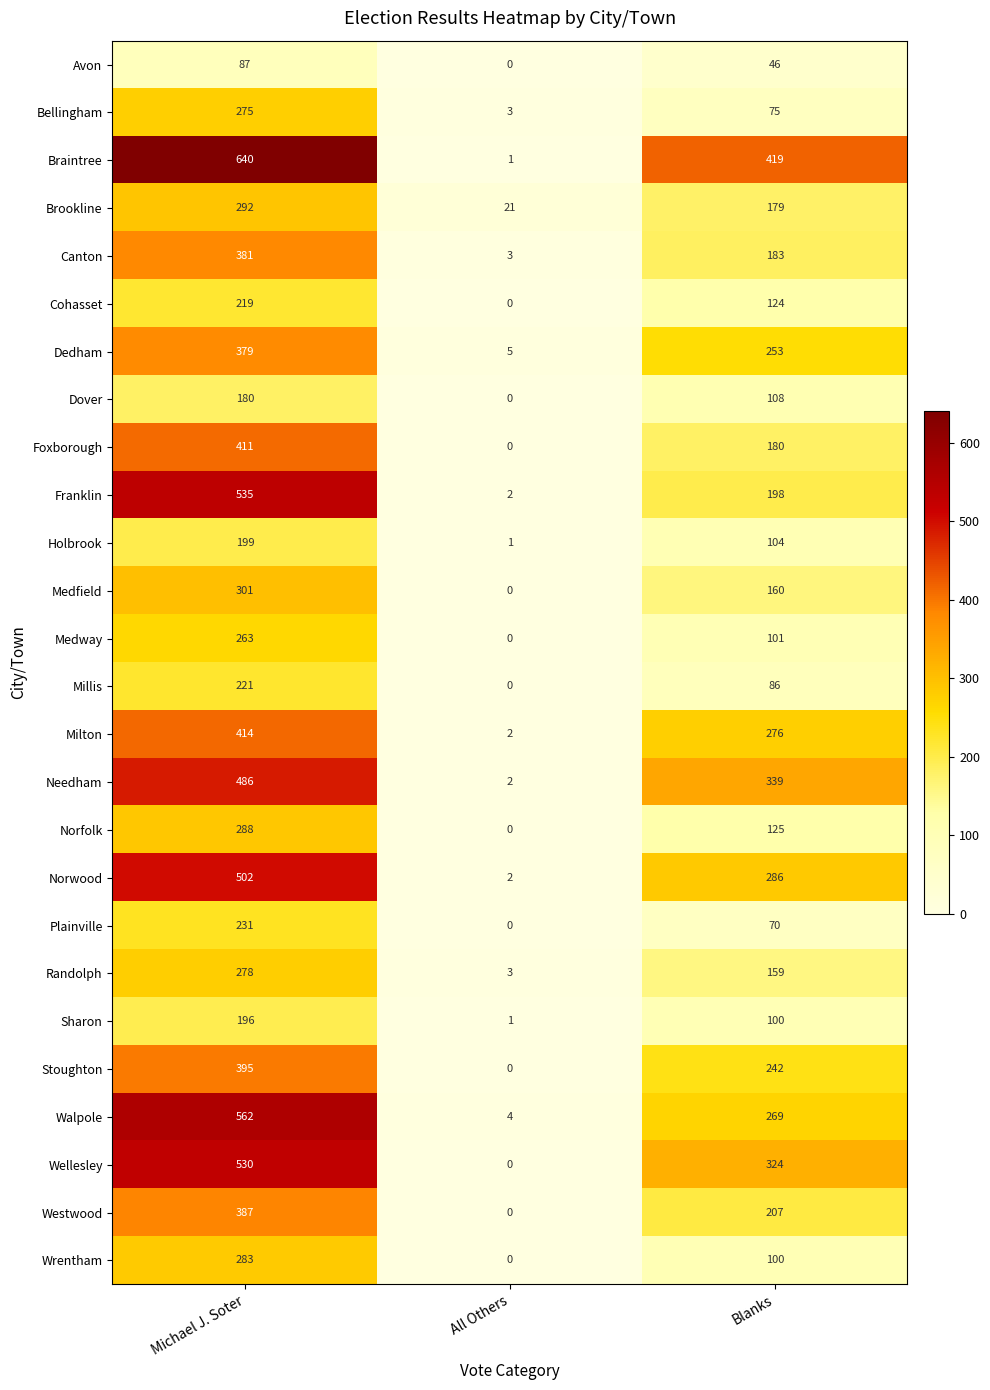

At which category is the sum across all series the highest?

Michael J. Soter